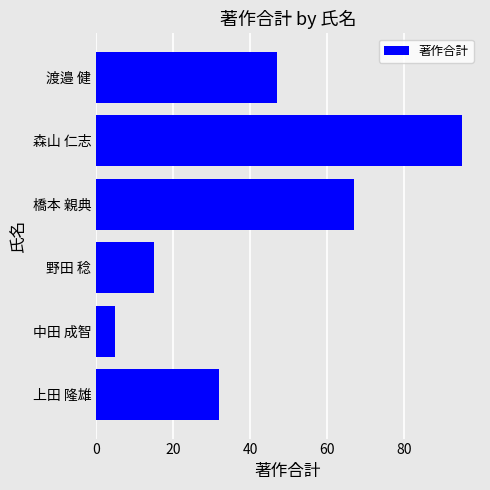

Rank the categories by value from highest to lowest.

森山 仁志, 橋本 親典, 渡邉 健, 上田 隆雄, 野田 稔, 中田 成智